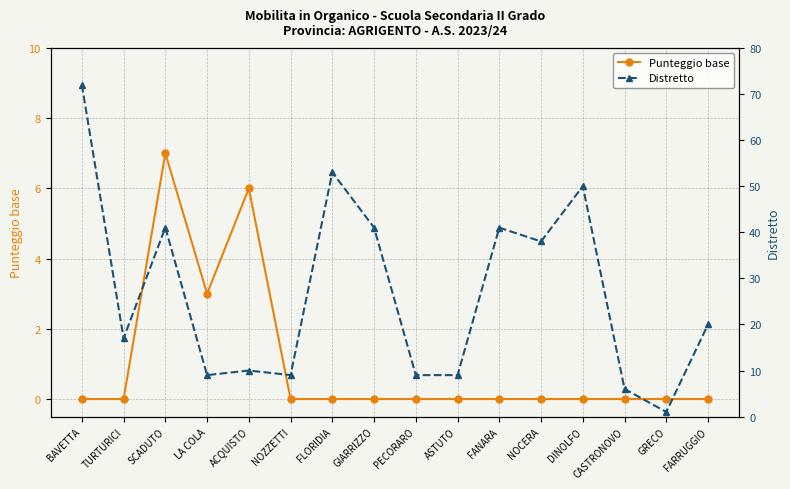

The Punteggio base series shows 0 at ASTUTO. True or false?

True